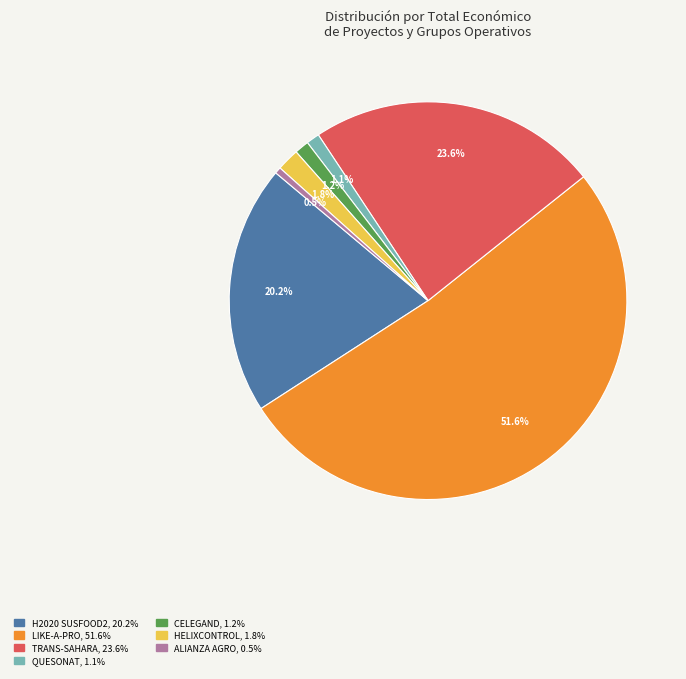

Which category accounts for the majority?

LIKE-A-PRO